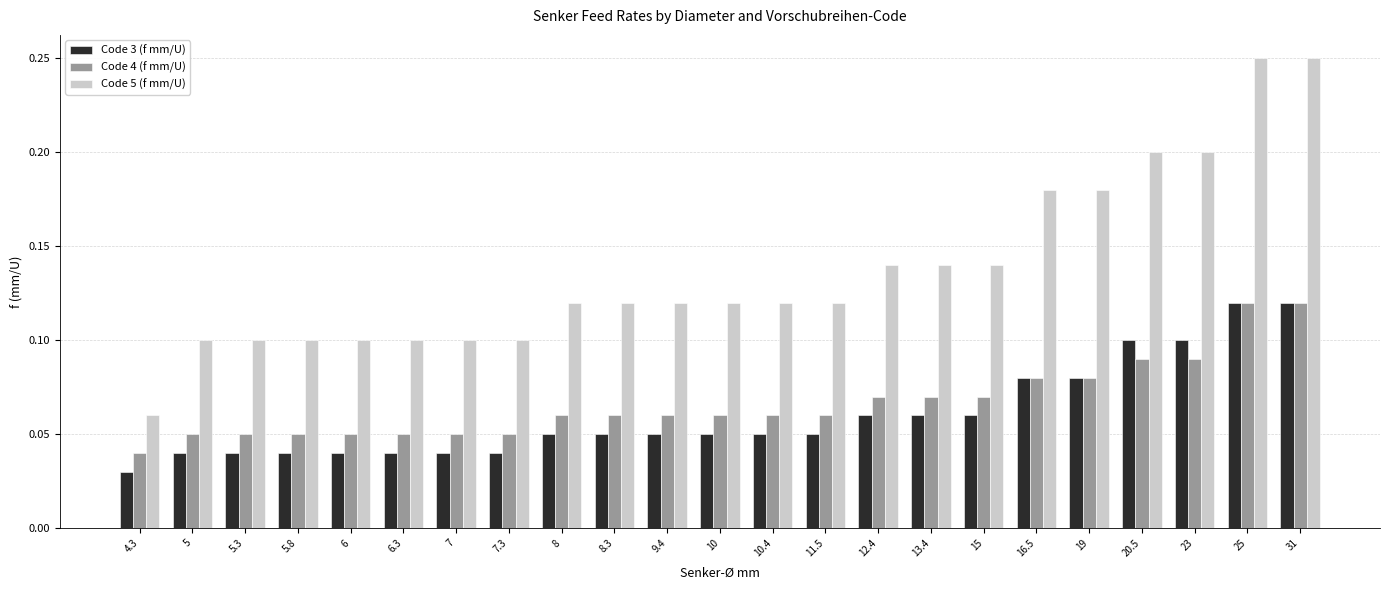

Is the value of Code 5 (f mm/U) at 8 greater than the value of Code 4 (f mm/U) at 11.5?

Yes